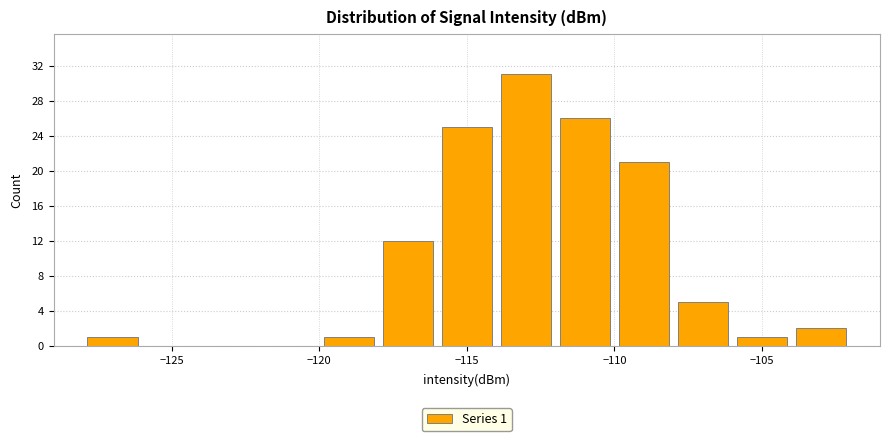

Which range on the x-axis has the tallest bar?

-114 to -112